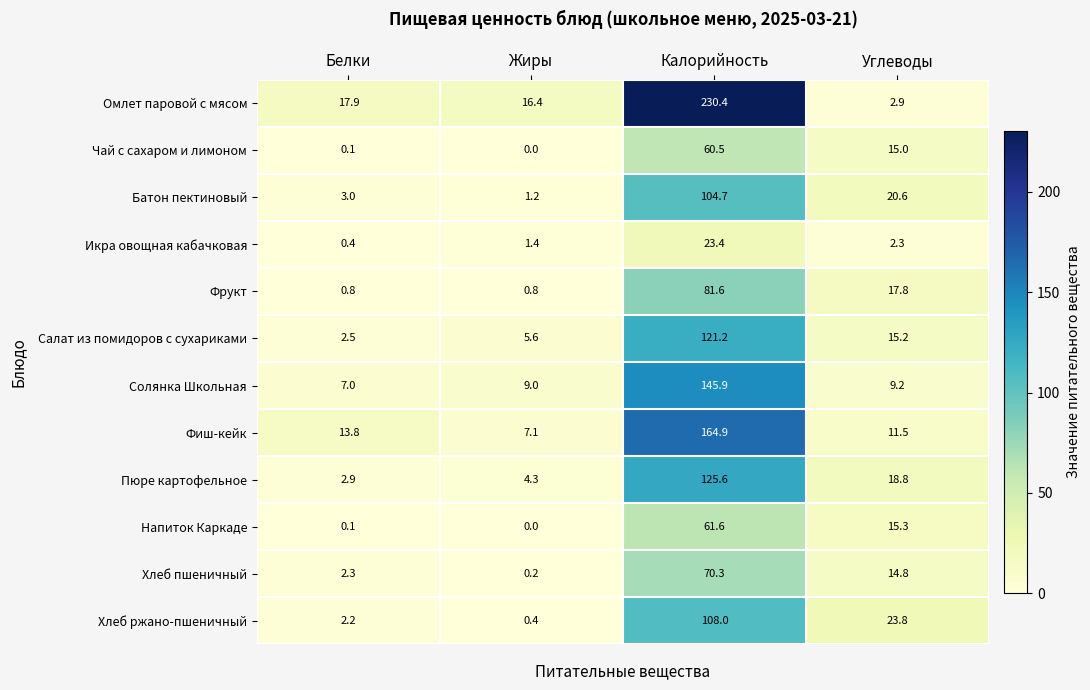

True or false: Фрукт has a value of 17.8 at Углеводы.

True